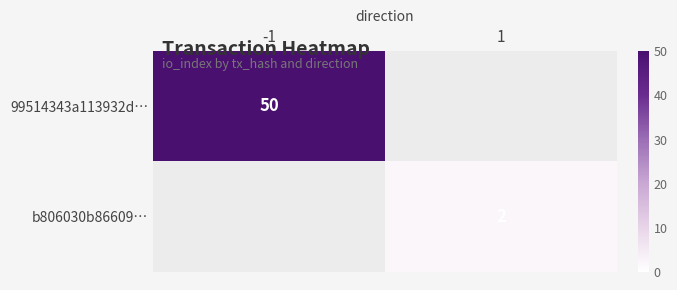

Is the value of 99514343a113932d… at -1 greater than the value of b806030b86609… at 1?

Yes